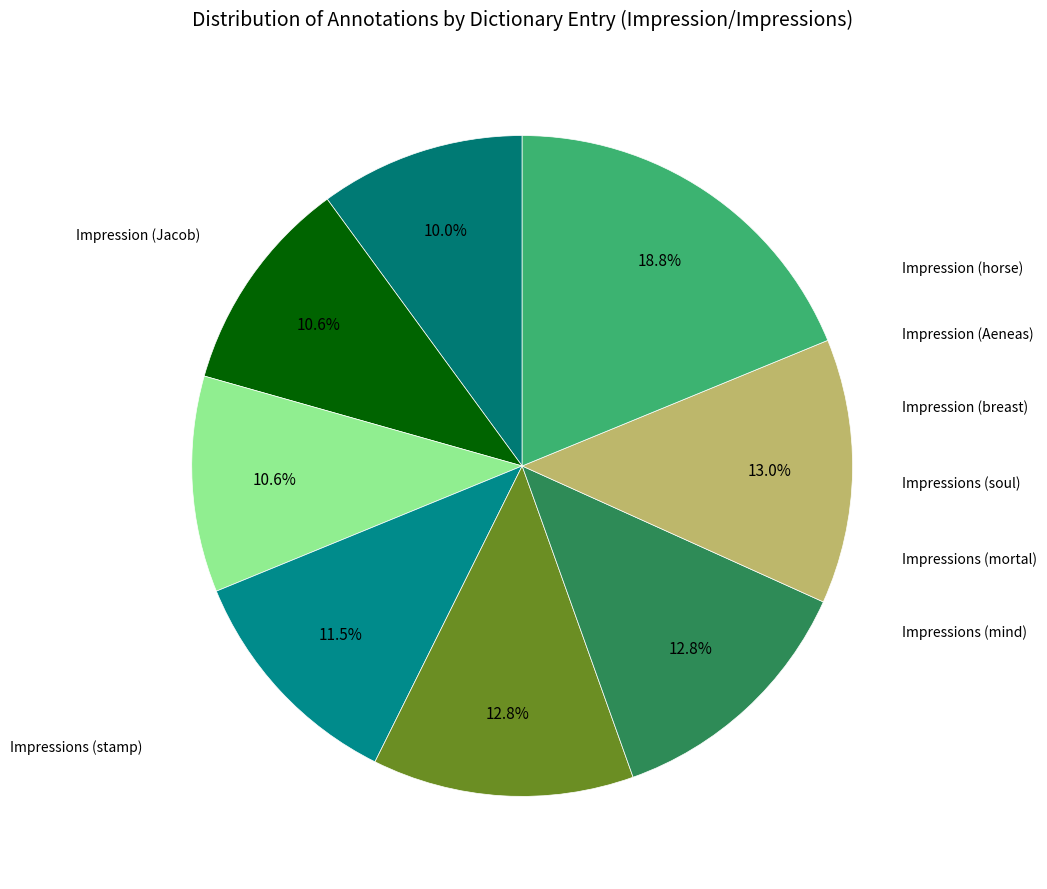

Count the number of slices in the pie.

8